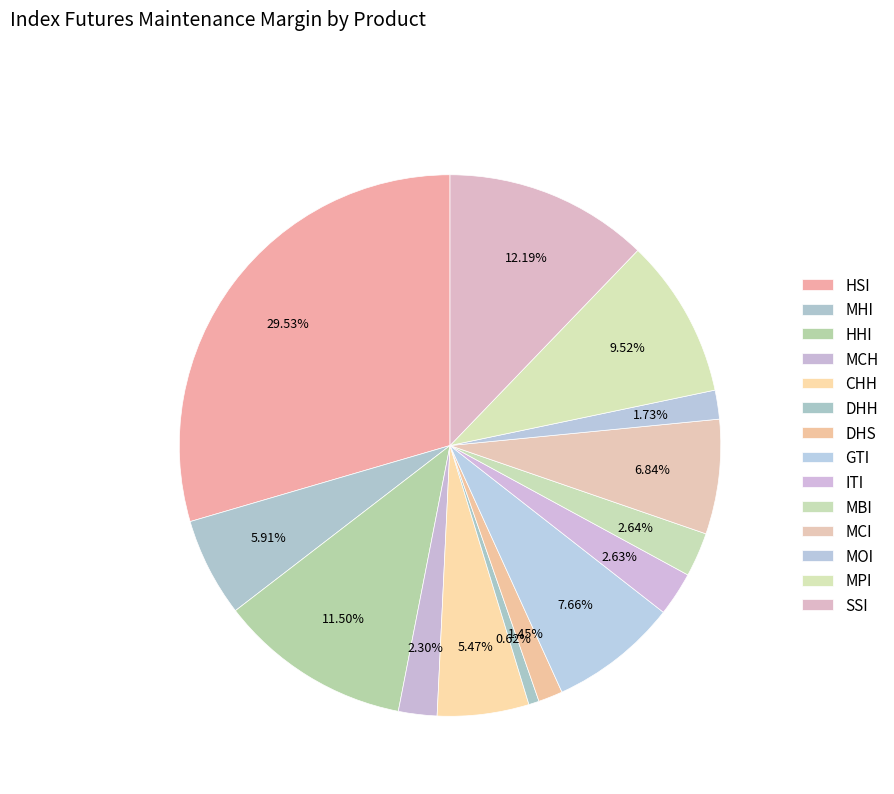

How many slices are in this pie chart?

14